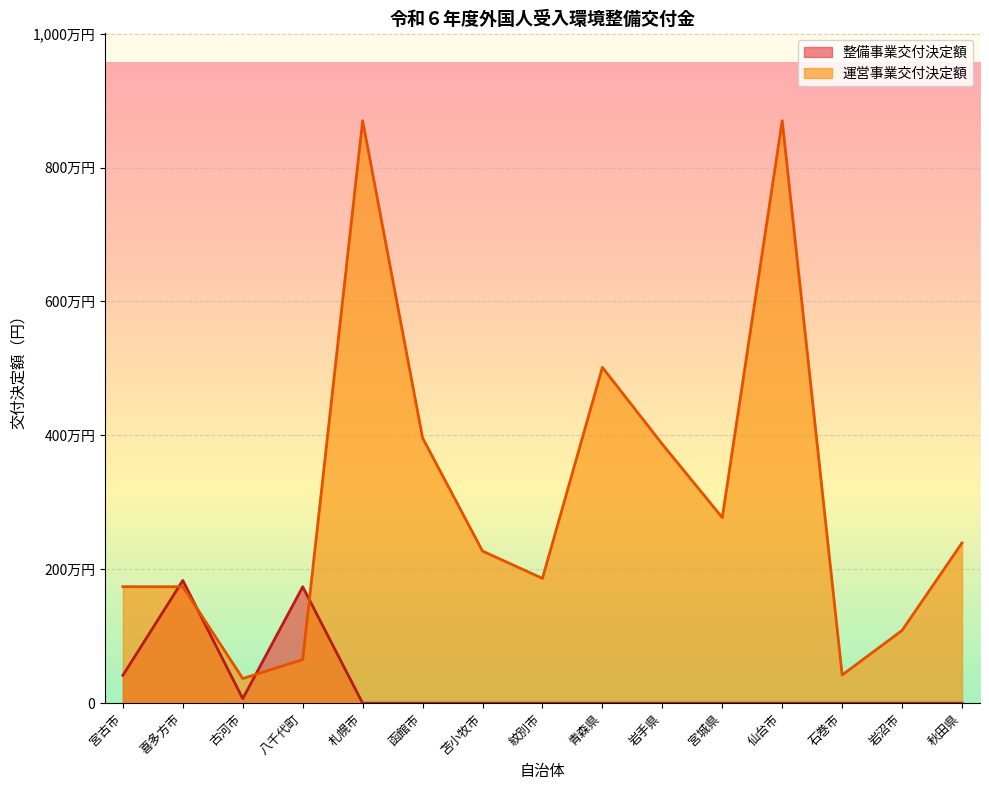

True or false: 運営事業交付決定額 has a value of 8700000 at 仙台市.

True